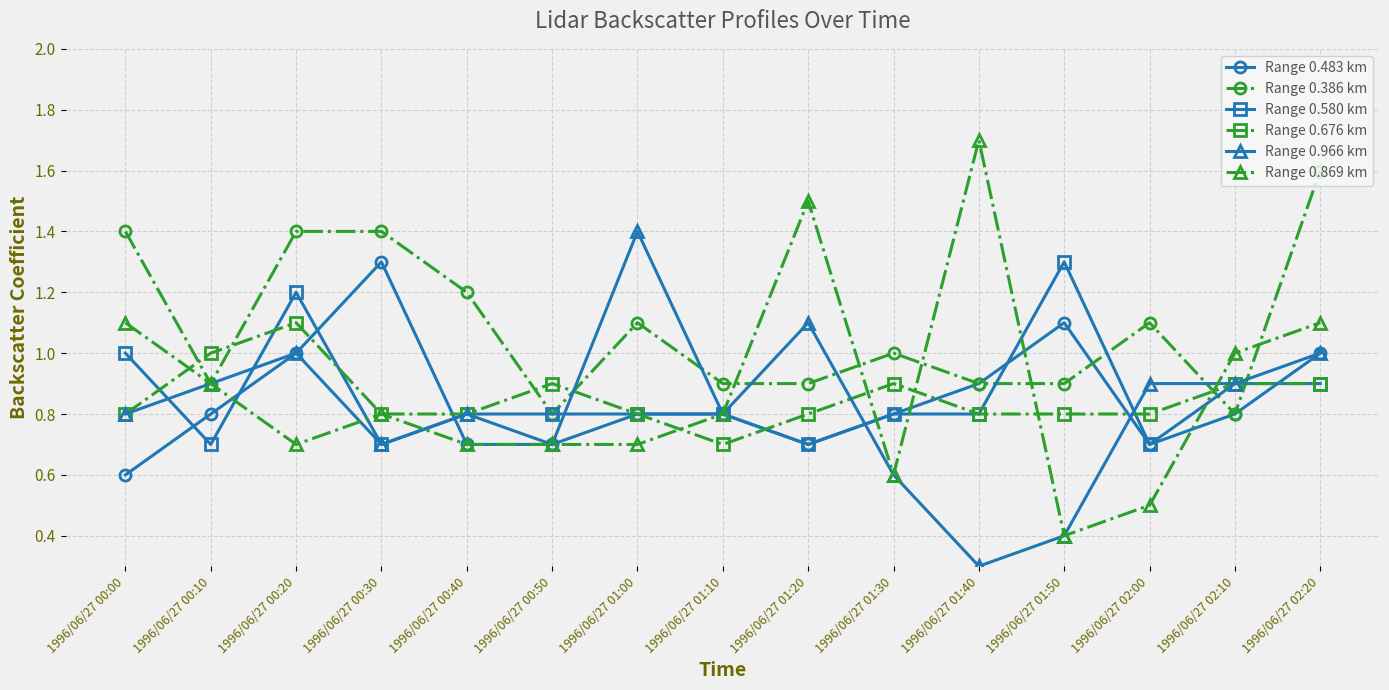

At which category does Range 0.966 km reach its first local valley?

1996/06/27 00:30